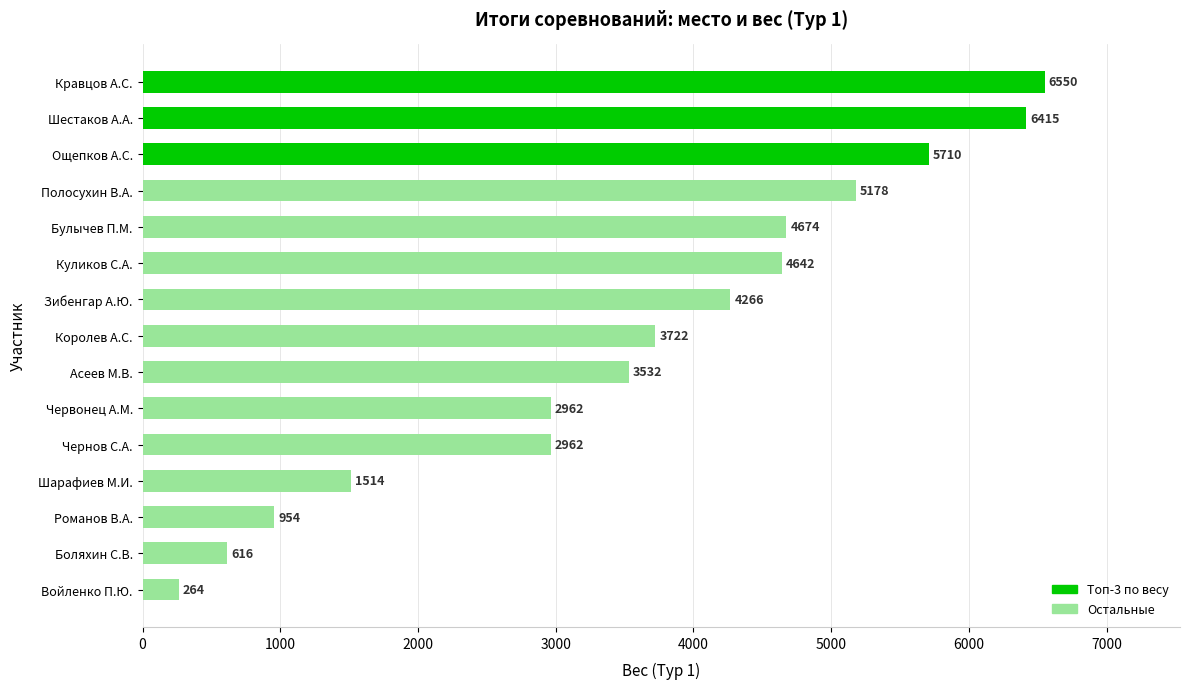

Which has a higher value, Зибенгар А.Ю. or Булычев П.М.?

Булычев П.М.